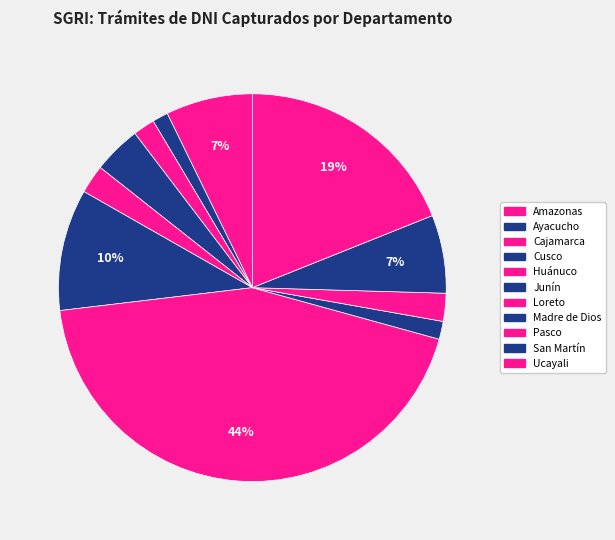

To the nearest percent, what portion does Madre de Dios represent?

1%